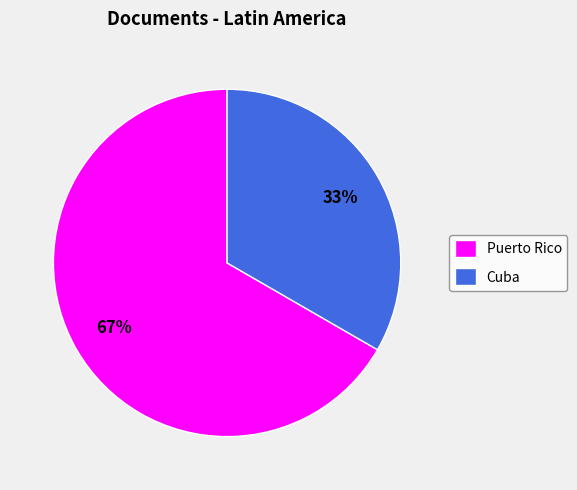

What is the largest slice in the pie chart?

Puerto Rico